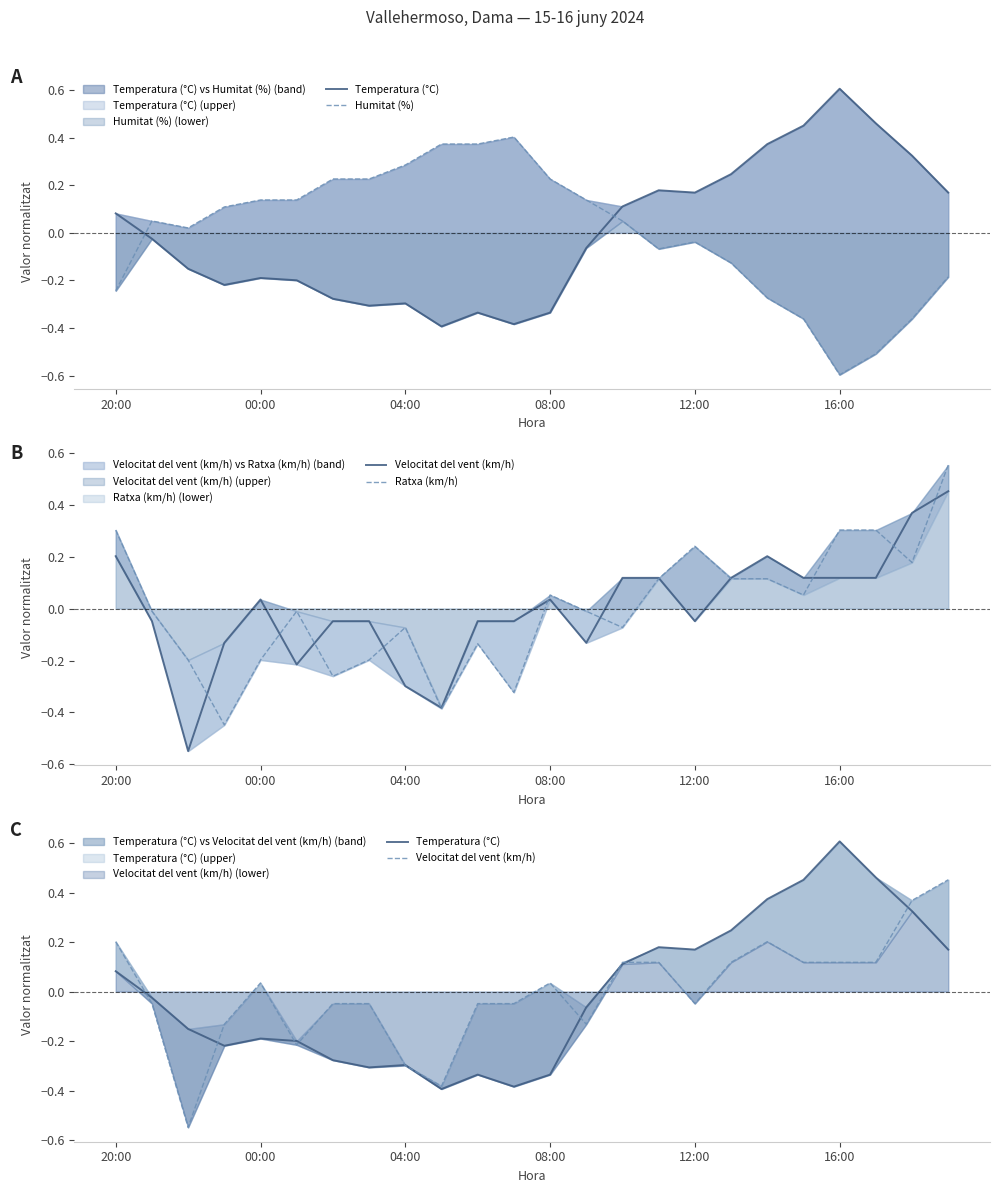

In Temperatura (°C), how many points are higher than both neighbors (excluding endpoints)?

5